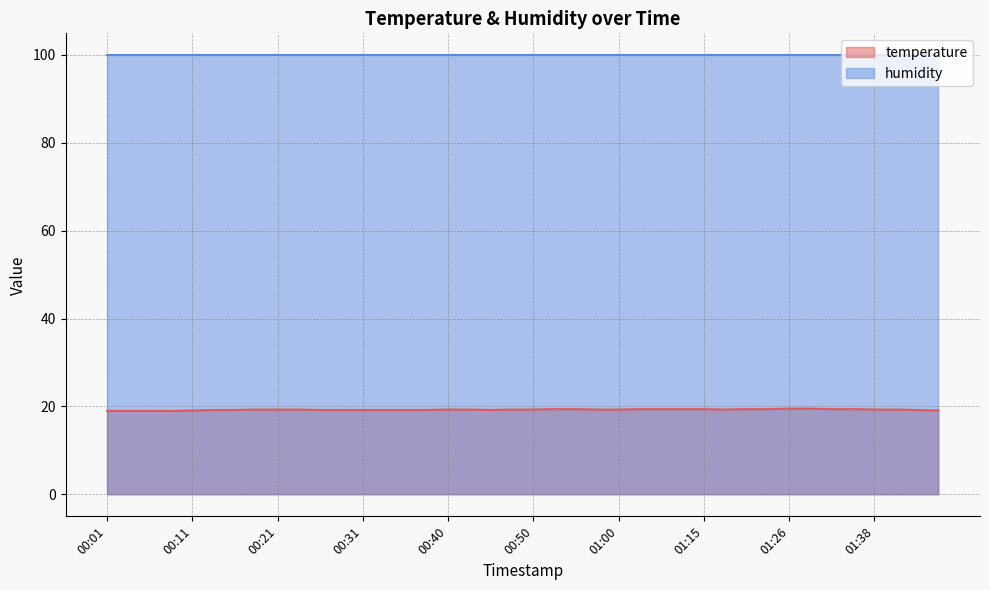

How many values are between 19 and 20?

40